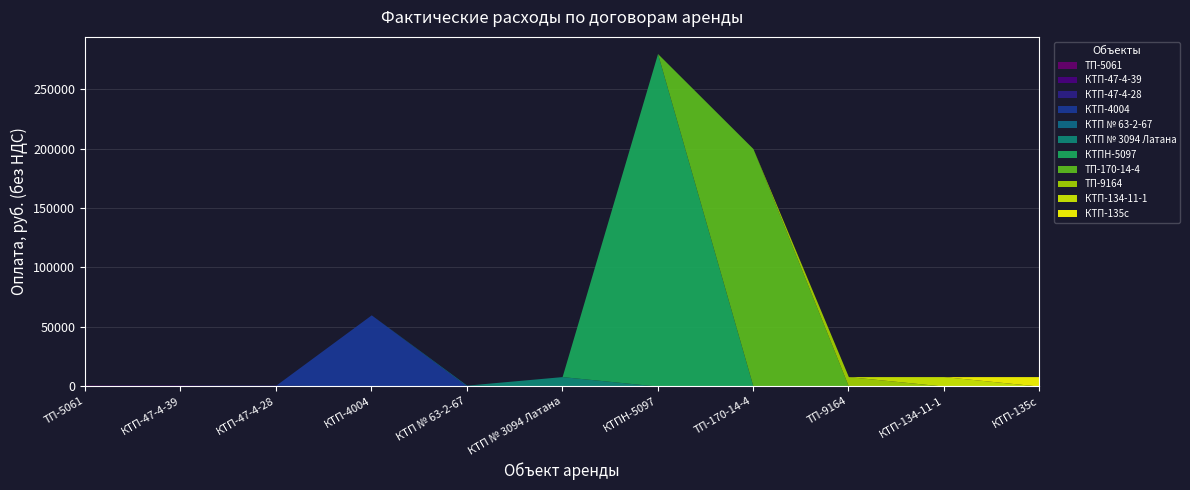

Count the number of values greater than 8000.

3